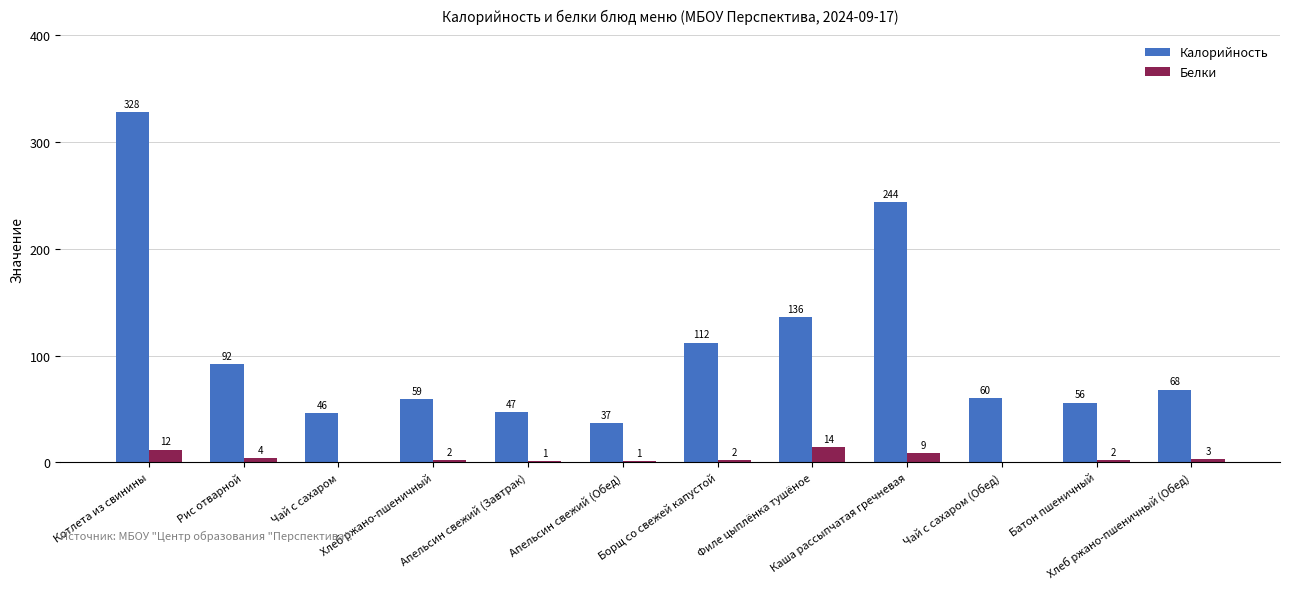

What are all the series names shown in the legend?

Калорийность, Белки